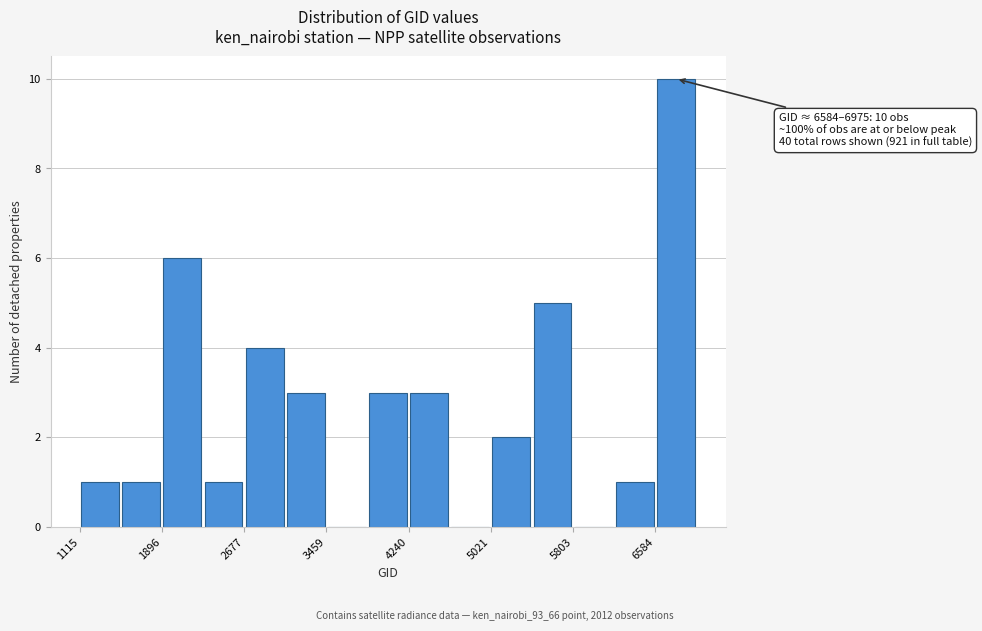

Read against the x-axis, roughly where is the centre of the tallest bar?

6800